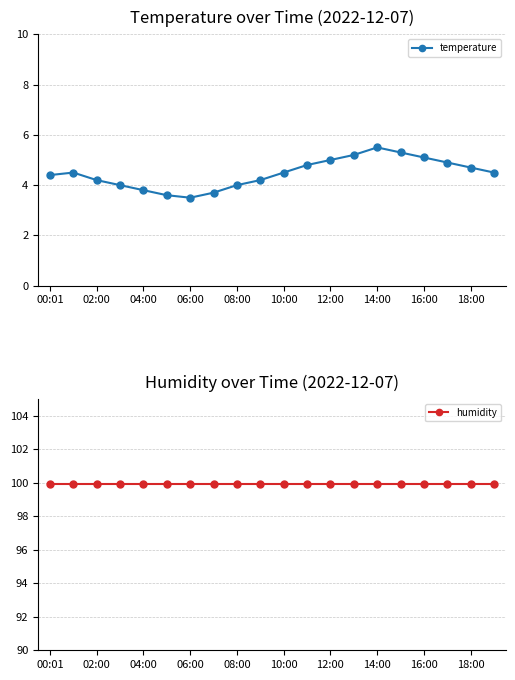

True or false: temperature has more than 0 interior local peaks.

True